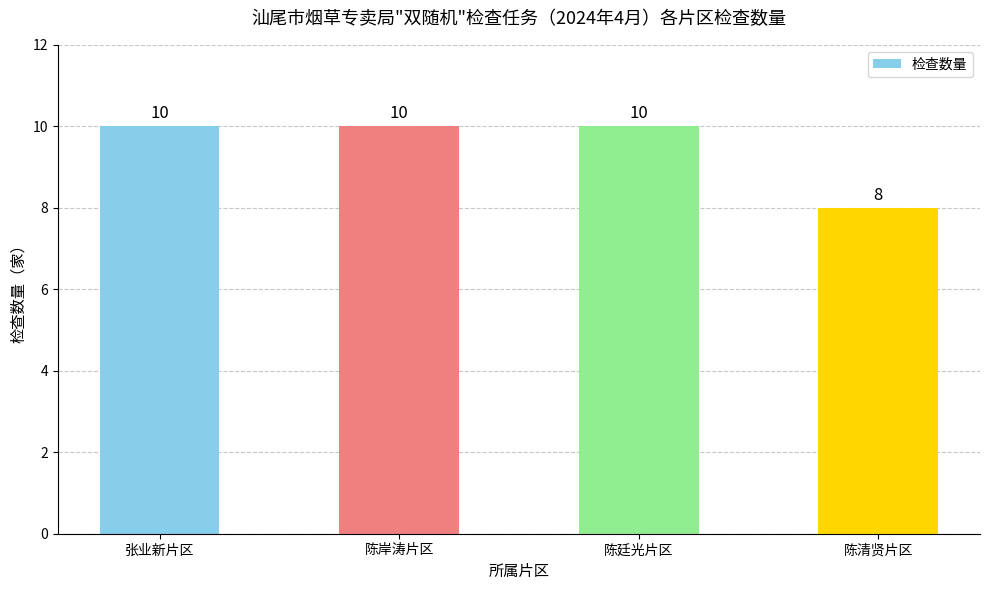

True or false: the data shows 8 at 陈清贤片区.

True